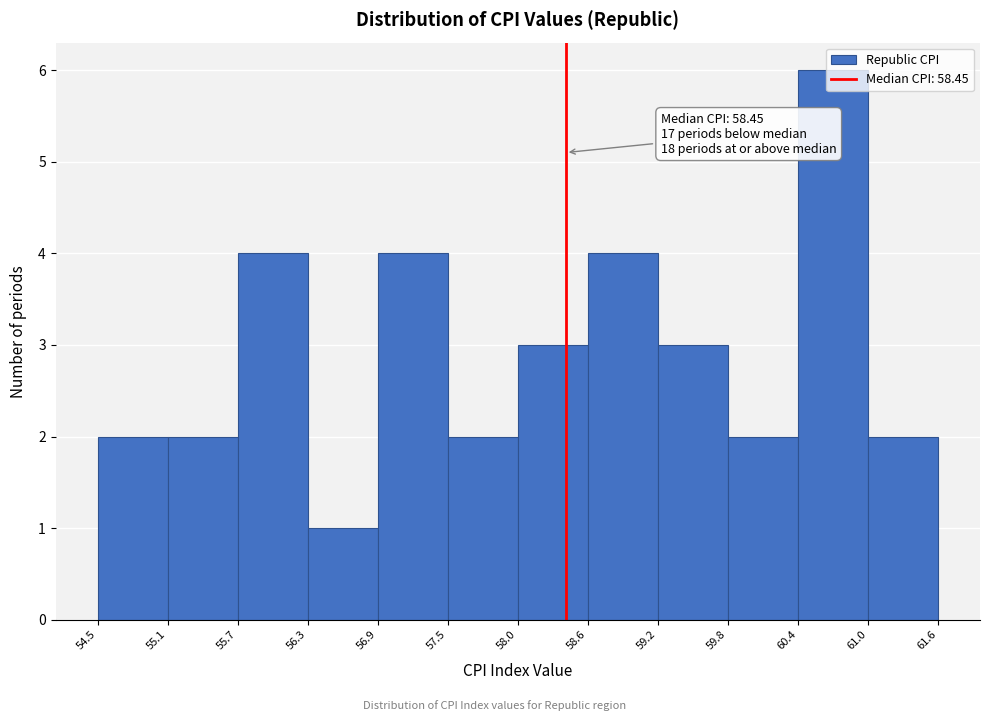

Over which range of the x-axis is the bar tallest?

60.4 to 61.0